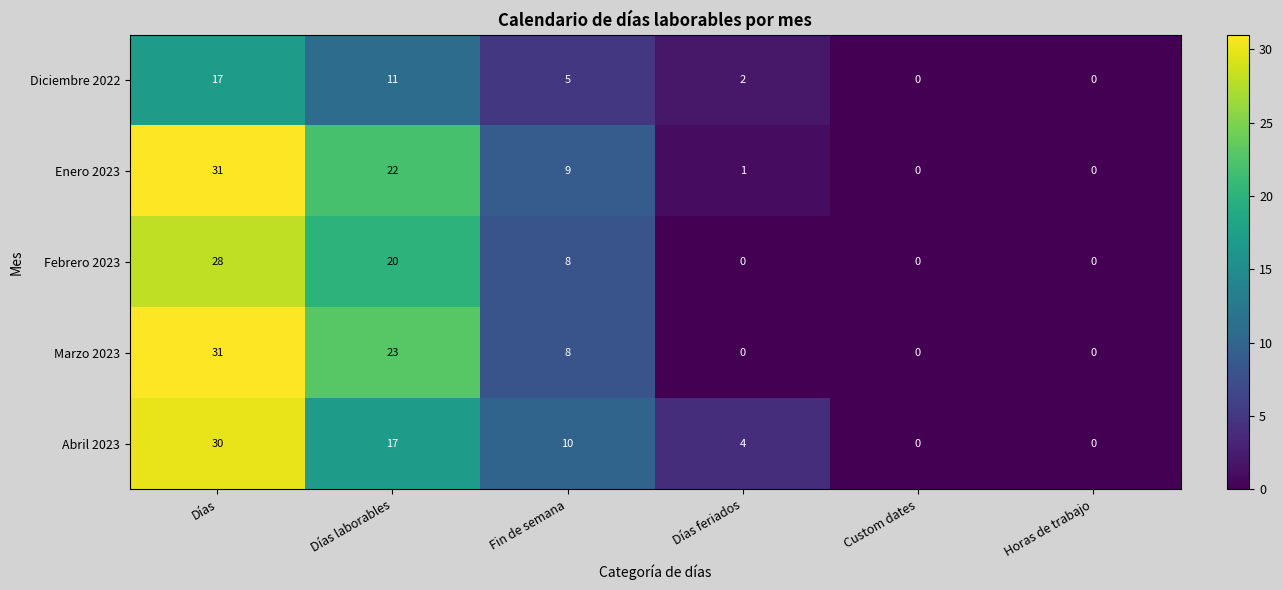

At Días laborables, list the series in order from largest to smallest.

Marzo 2023, Enero 2023, Febrero 2023, Abril 2023, Diciembre 2022